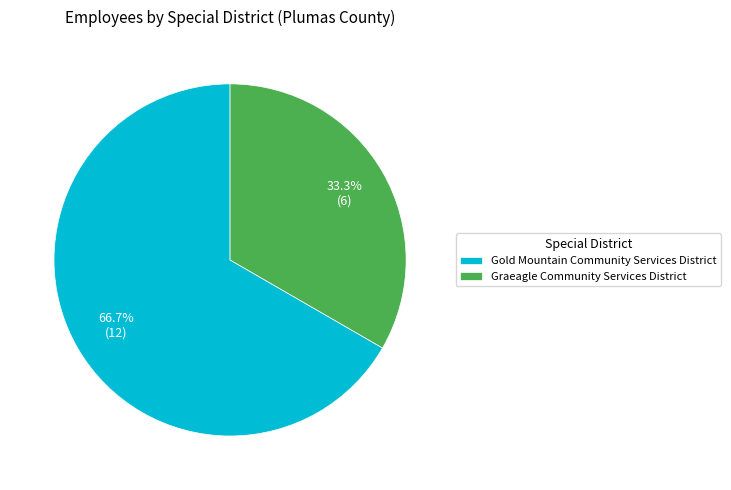

What is the smallest slice in the pie chart?

Graeagle Community Services District